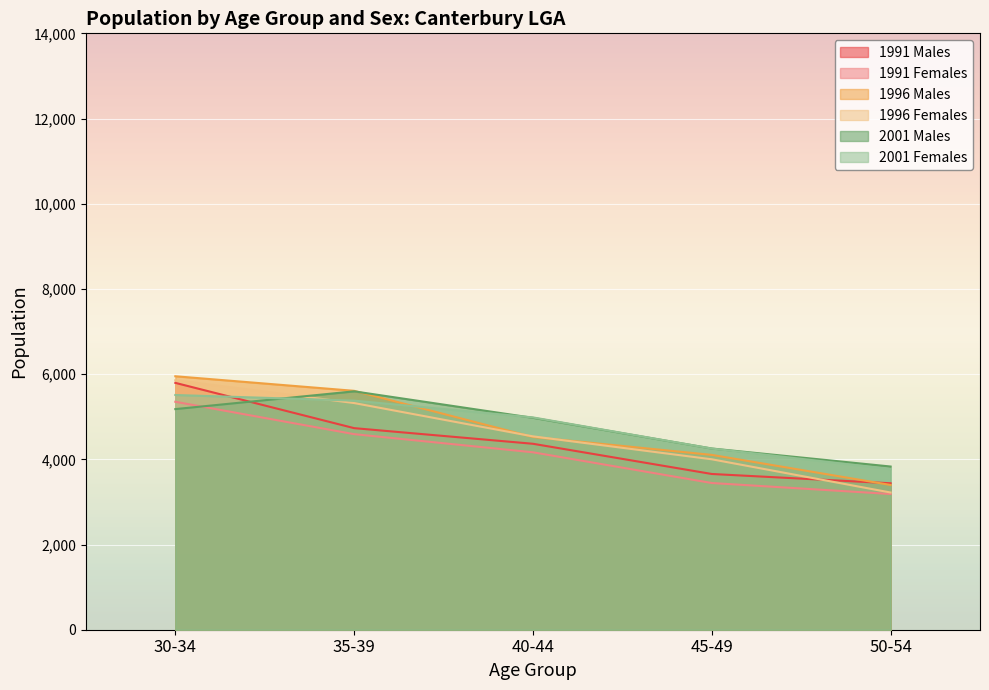

What is the sum of all 2001 Males values?

23834